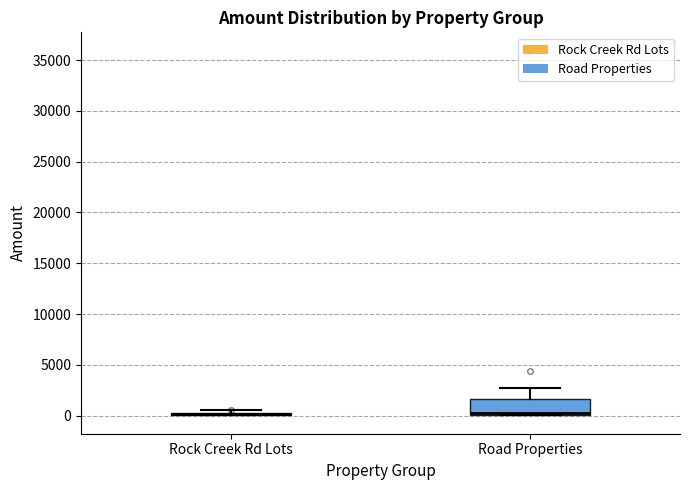

Reading left to right, transcribe this box plot: for each box, give where its median line is, the range the box spans, and where its two whiskers end, as read against the y-axis. The values are not printed on the chart, so give them approximately, as read against the axis.

Rock Creek Rd Lots: box collapsed to a line at 0, whiskers 0 to 500
Road Properties: median 0 (drawn on the box's lower edge), box 0 to 1500, whiskers 0 to 2500